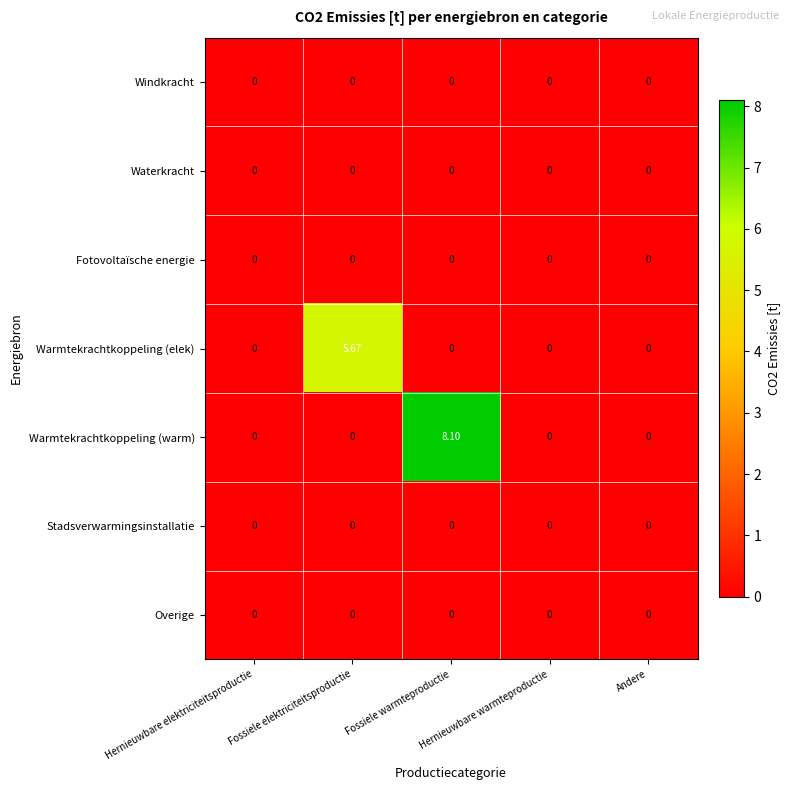

Which series has the largest range (max minus min)?

Warmtekrachtkoppeling (warm)